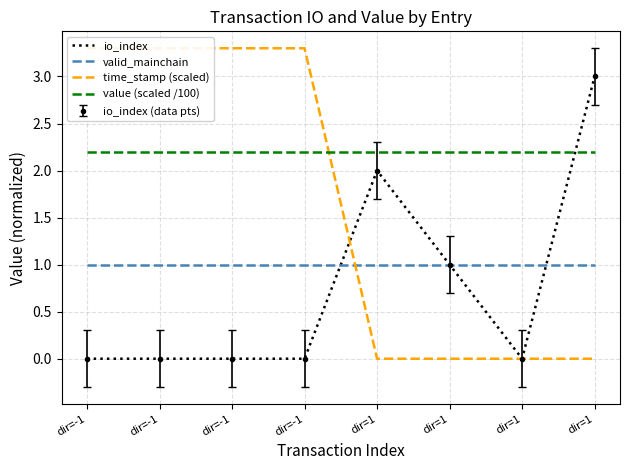

Which series ends up on top after the final intersection of value (scaled /100) and time_stamp (scaled)?

value (scaled /100)